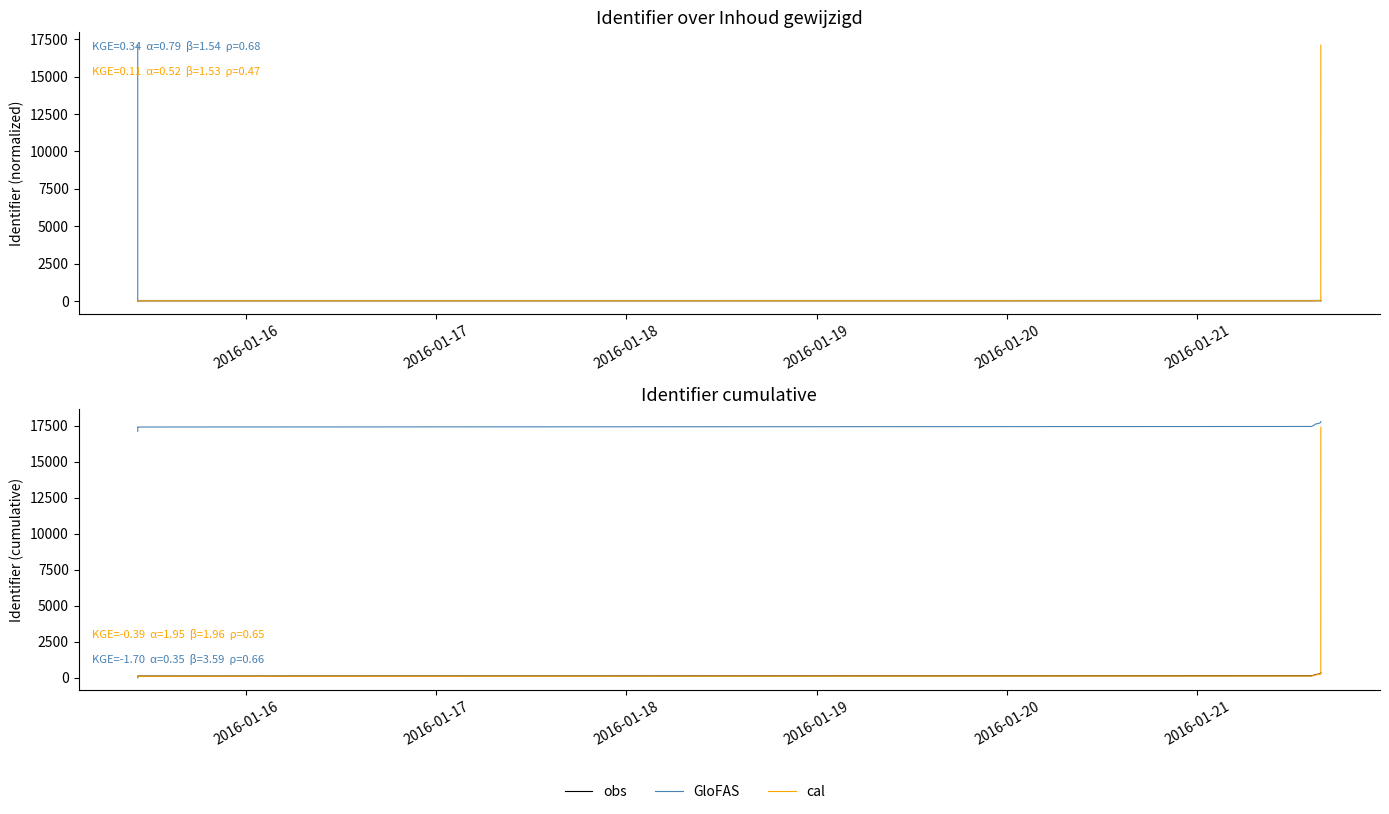

How many lines are shown in the chart?

3